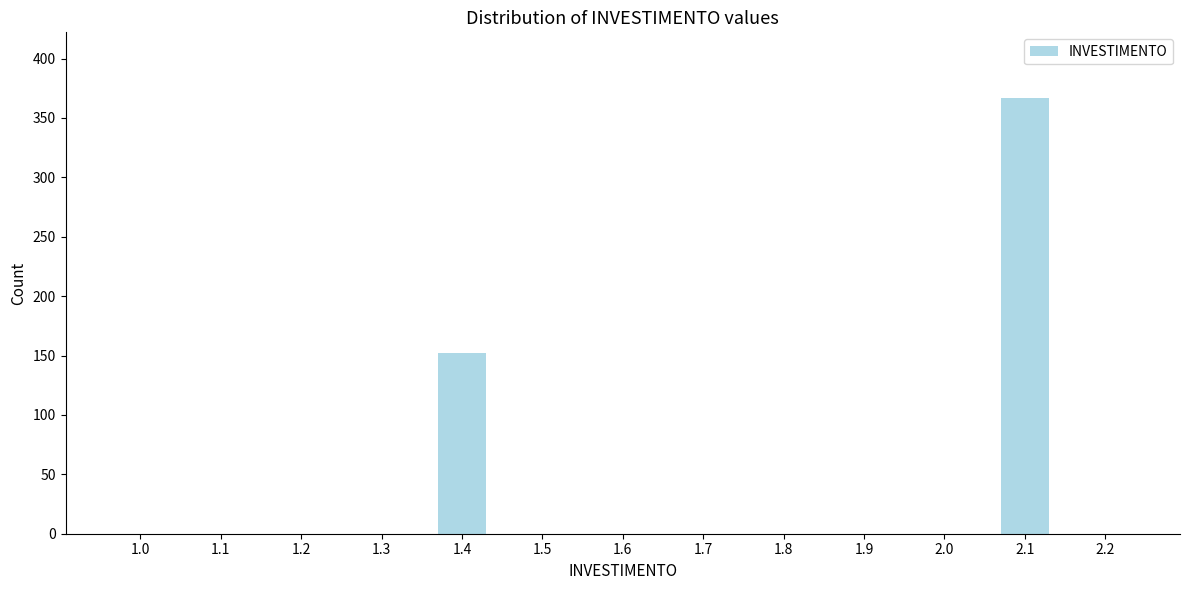

Reading right to left, list all the values displayed in this chart.

2.2=0	2.1=367	2.0=0	1.9=0	1.8=0	1.7=0	1.6=0	1.5=0	1.4=152	1.3=0	1.2=0	1.1=0	1.0=0